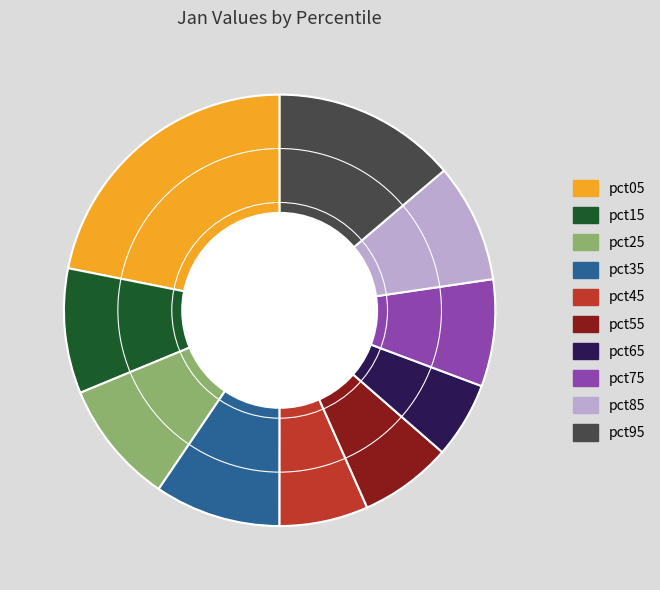

Between pct65 and pct85, which is larger?

pct85